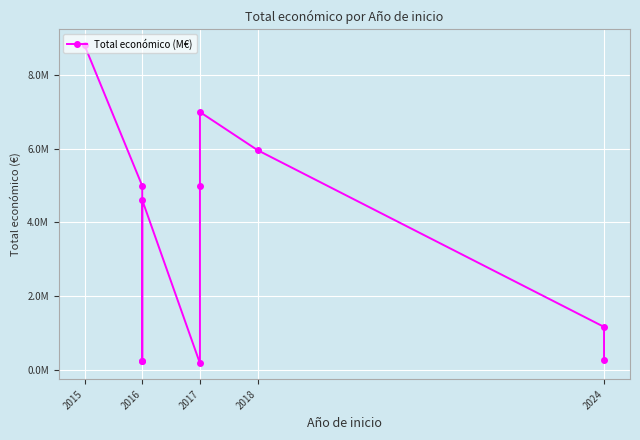

What is the value of the 11th point from the left?

257235